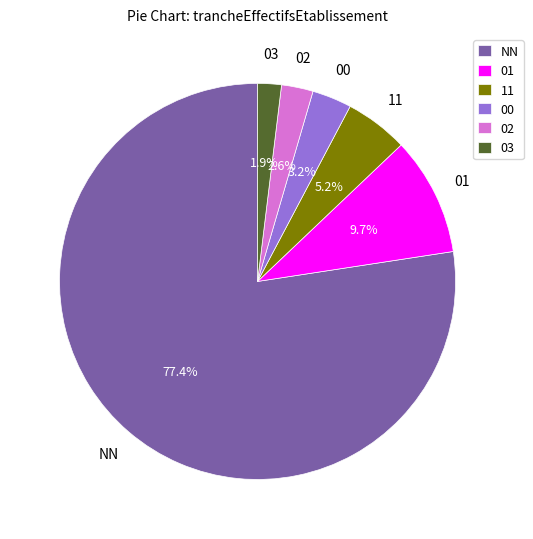

To the nearest percent, what is the difference between the 11 and NN slice percentages?

72%